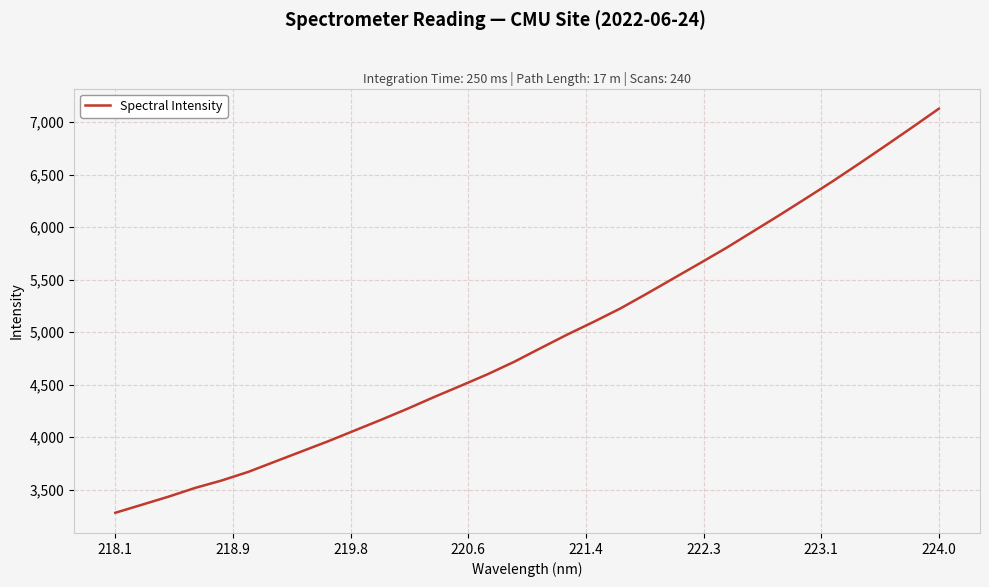

What is the maximum value shown in the chart?

7128.5